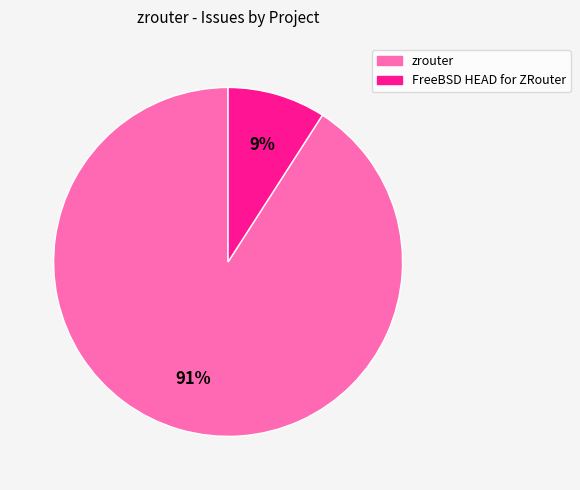

To the nearest percent, what portion does zrouter represent?

91%